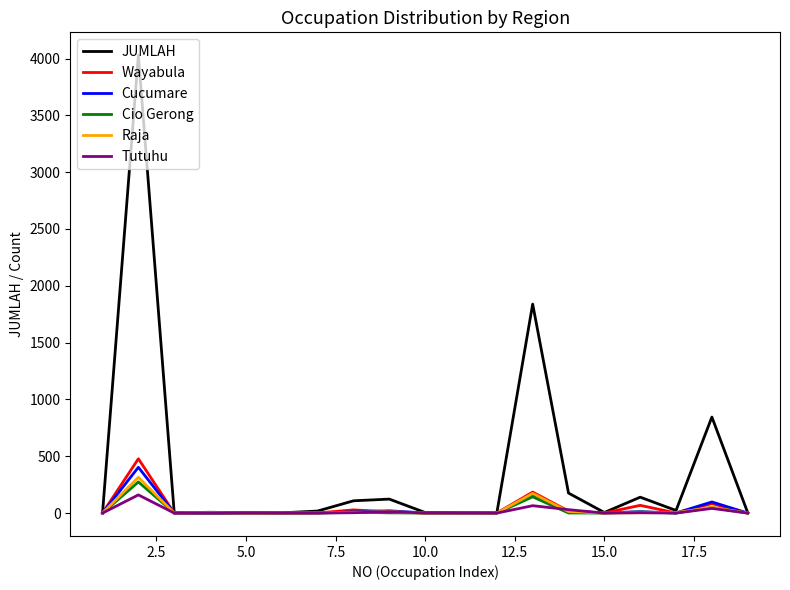

Does the chart display data point markers on the line(s)?

No